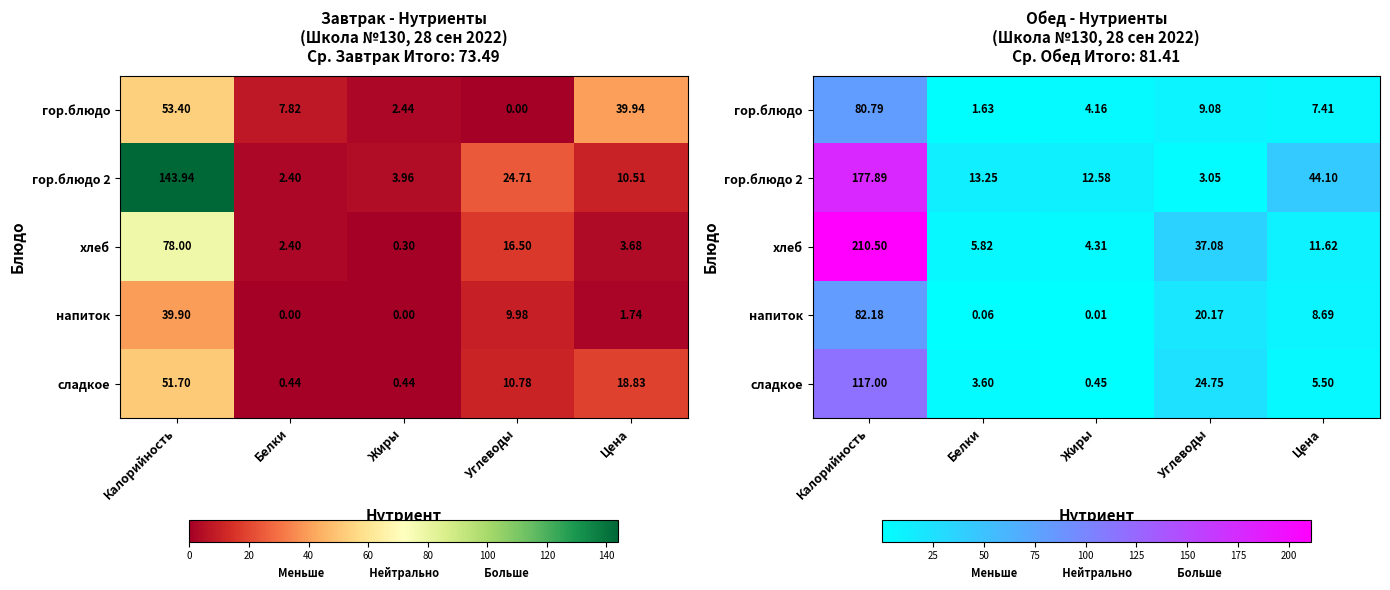

Which has a higher value, Цена or Жиры?

Цена